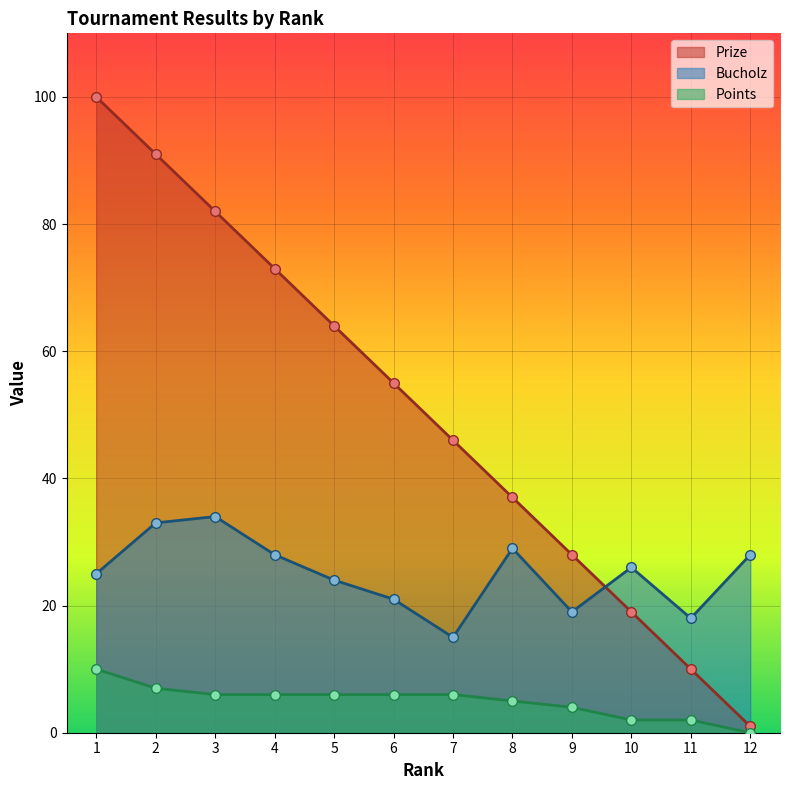

The Points series shows 6 at 7. True or false?

True